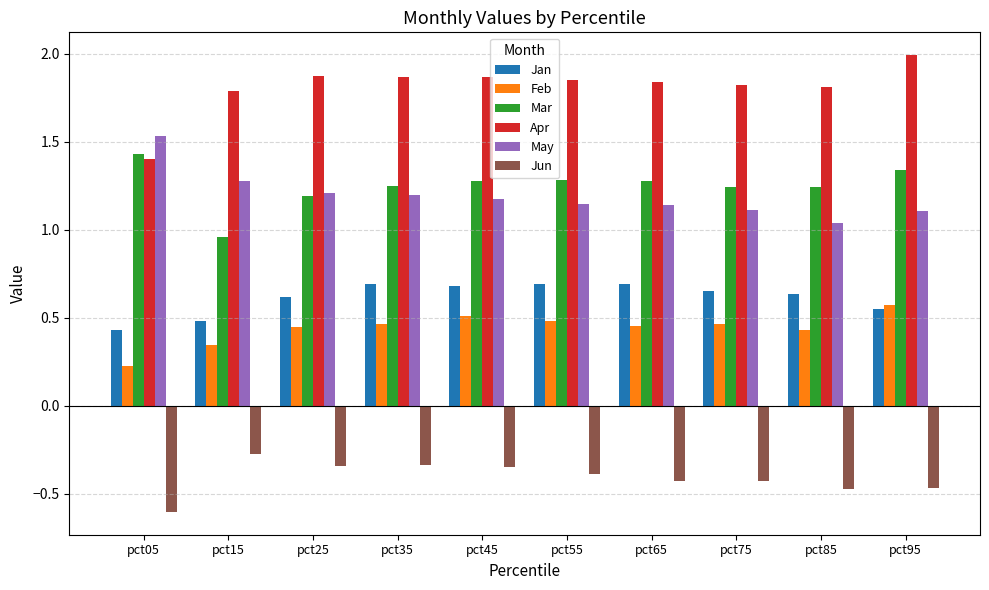

Which category has the lowest value across all series?

pct05